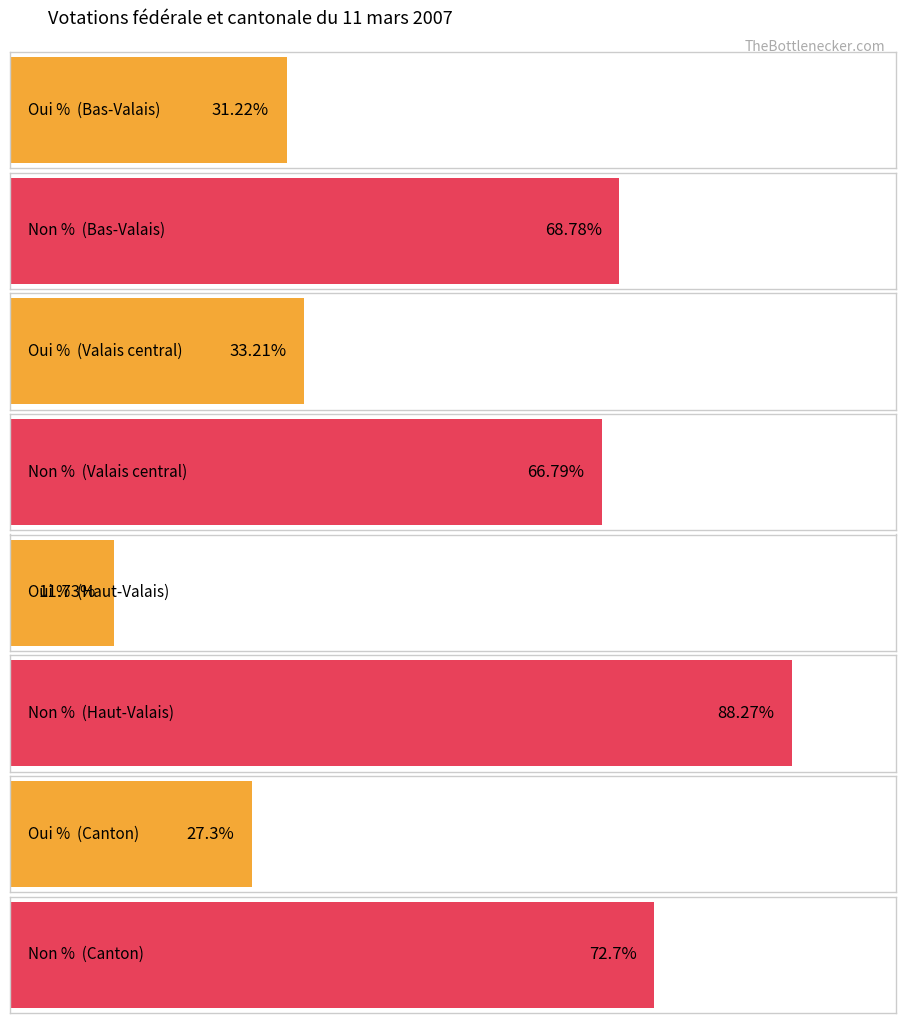

Which series has the largest total across all categories?

Canton